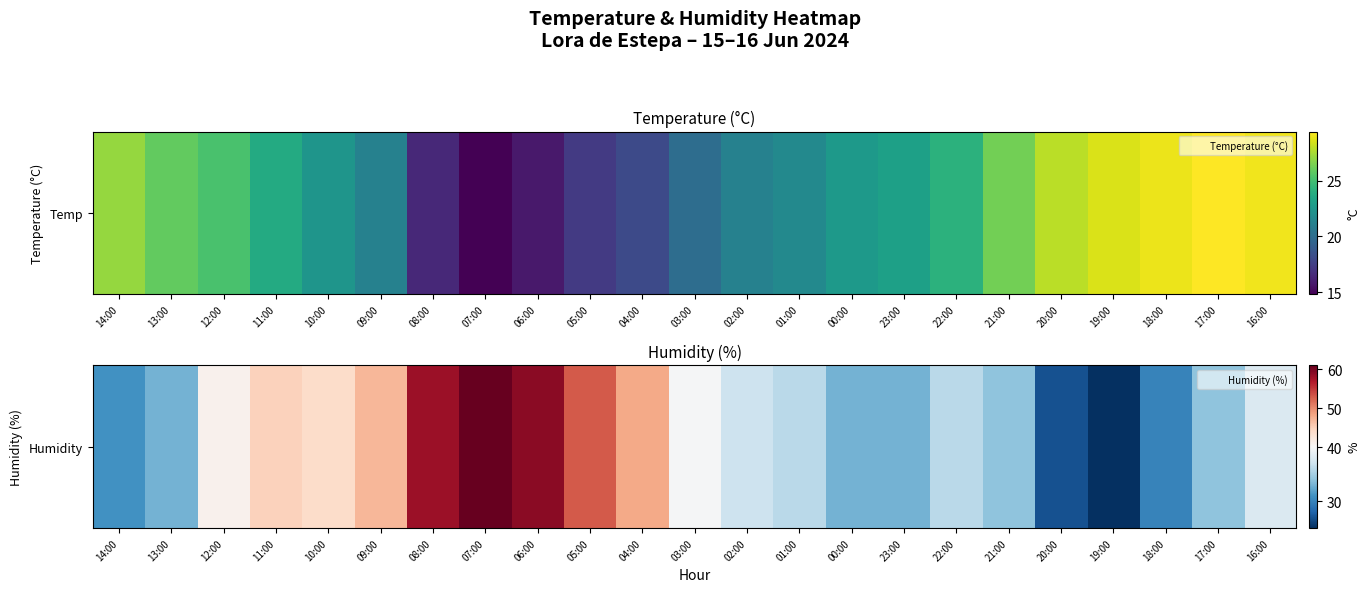

Where is the data nearest to the value 43?

10:00